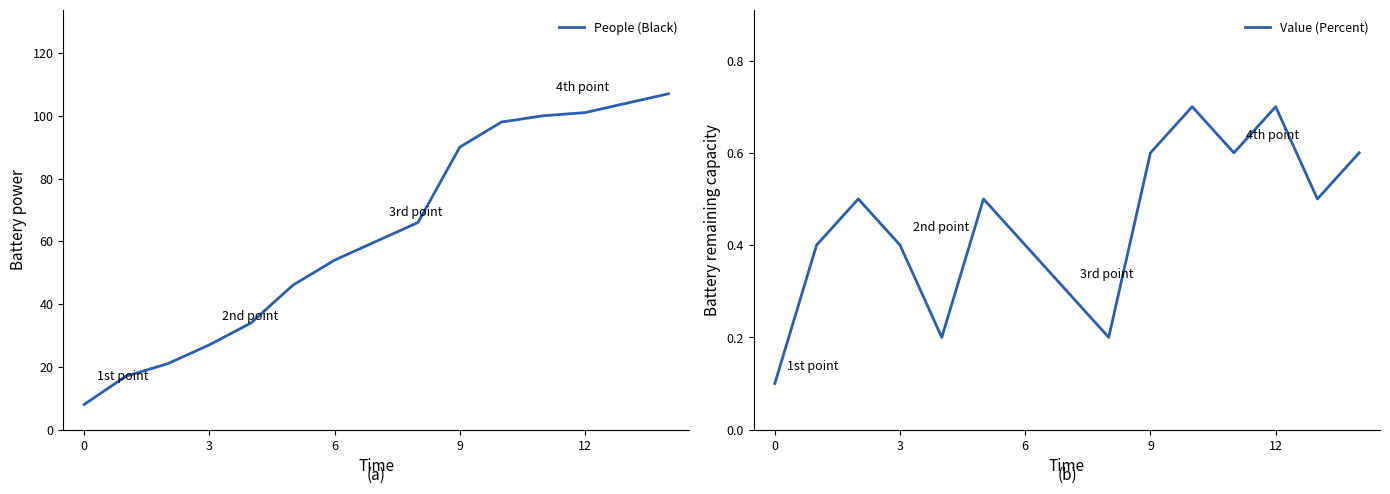

The People (Black) series shows 101 at 12. True or false?

True